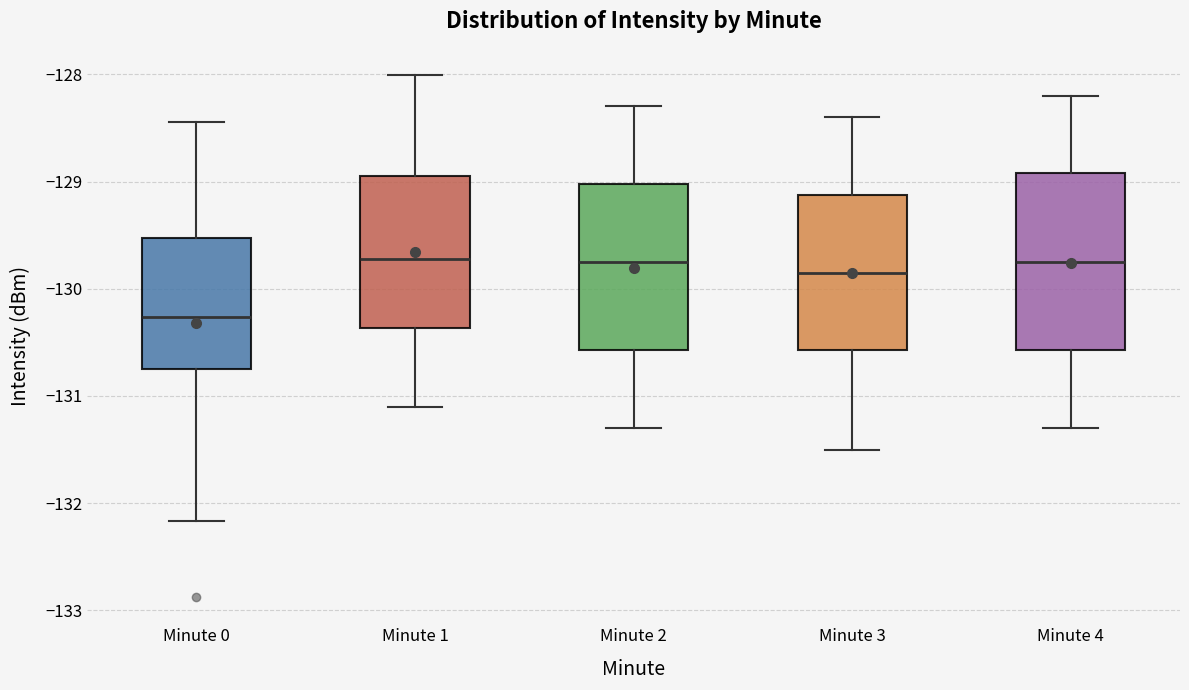

Where does the upper whisker of the box for Minute 1 end on the y-axis? The values are not printed on the chart, so give them approximately, as read against the axis.

-128.0